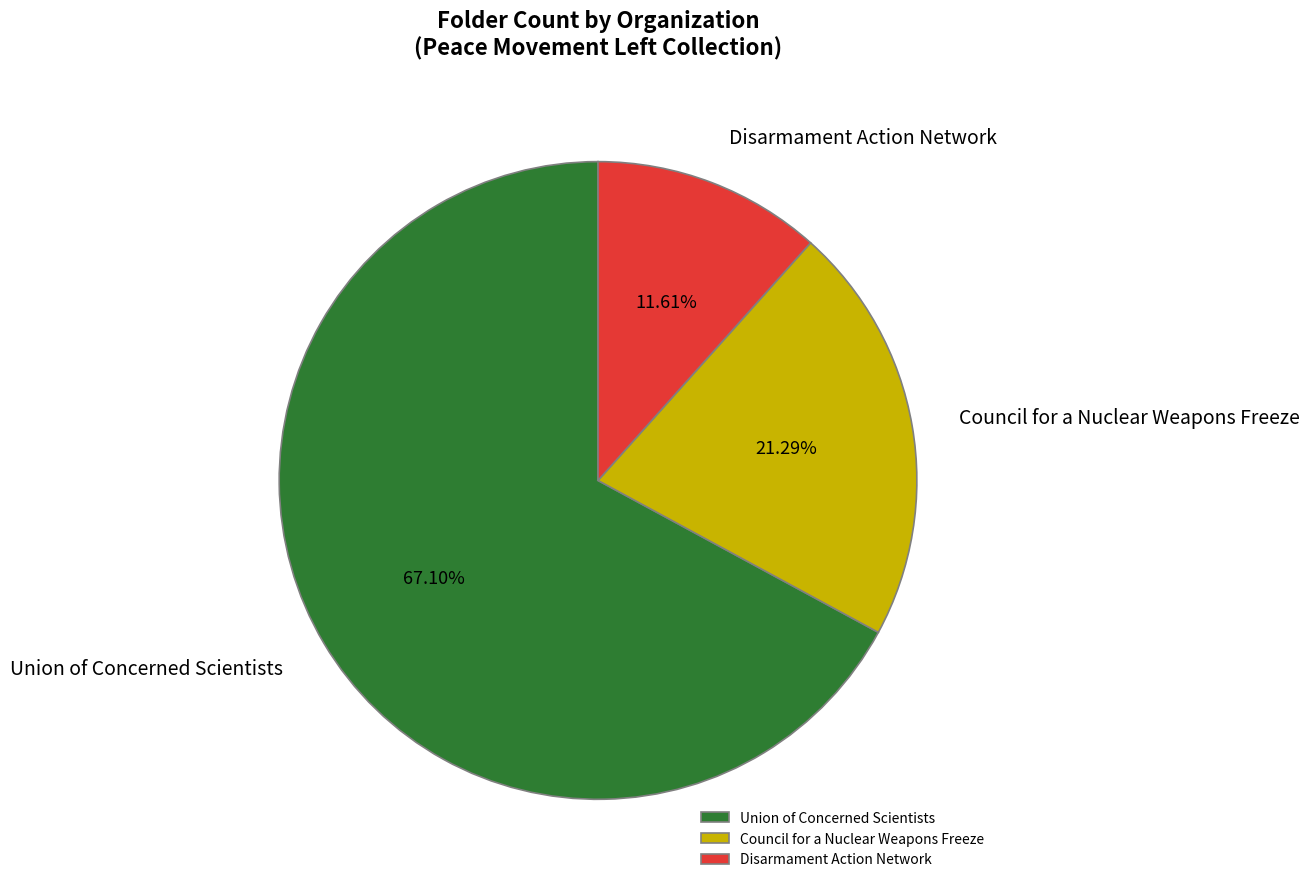

Approximately how many times larger is the value at Disarmament Action Network compared to Council for a Nuclear Weapons Freeze?

0.5